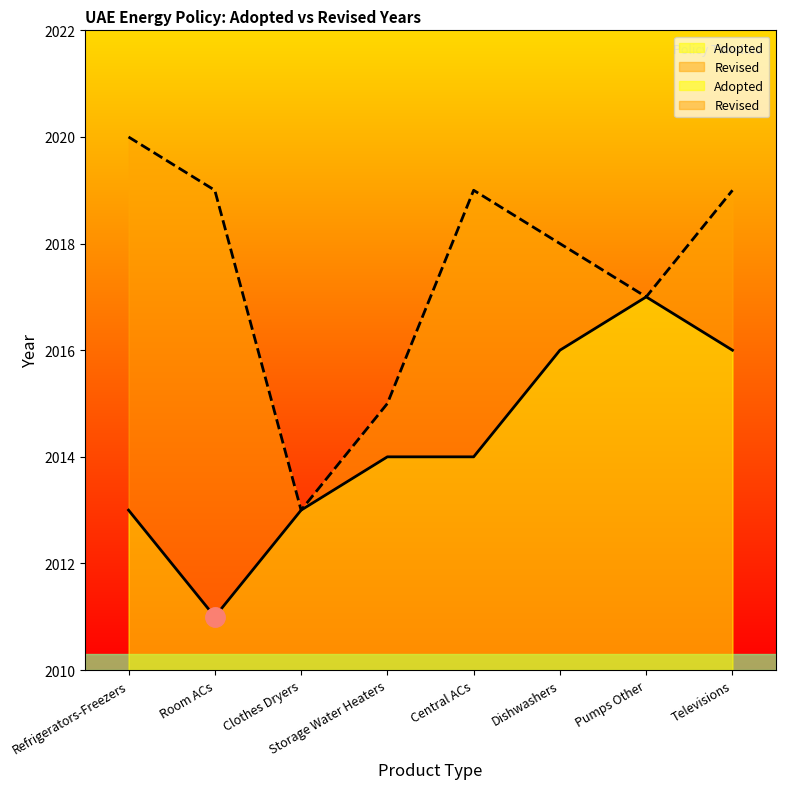

What position from the left is Storage Water Heaters?

4